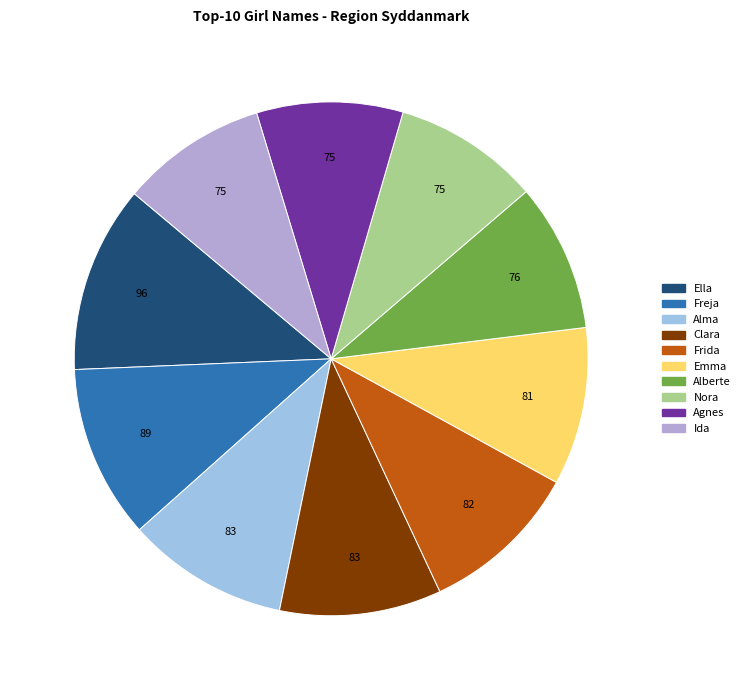

What portion of the pie excludes Frida?

89.9%